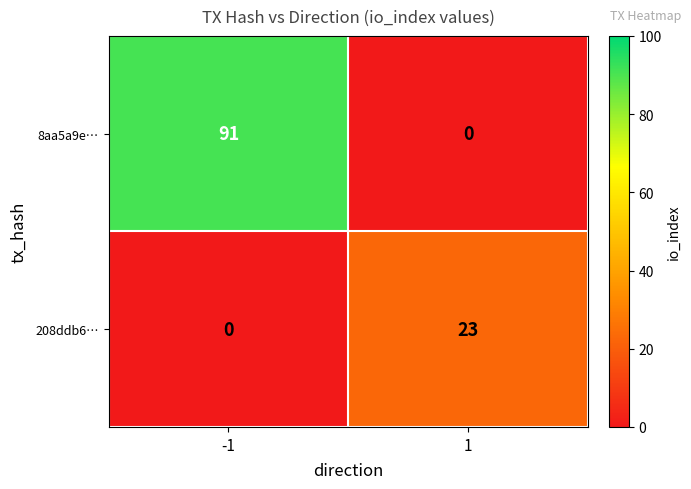

Is the value of 208ddb6… at 1 greater than the value of 8aa5a9e… at -1?

No